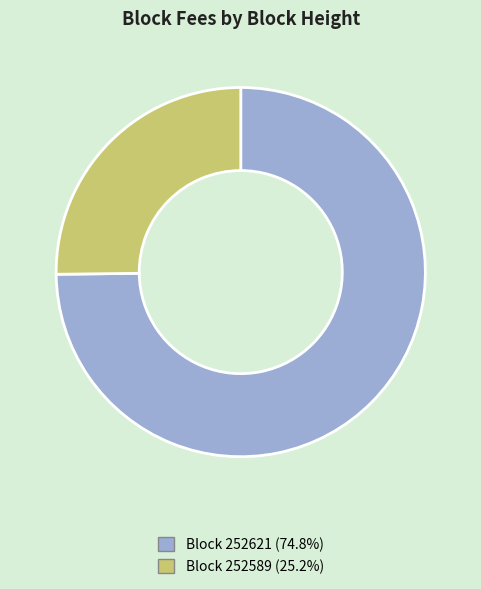

Is there a majority slice in this chart?

Yes